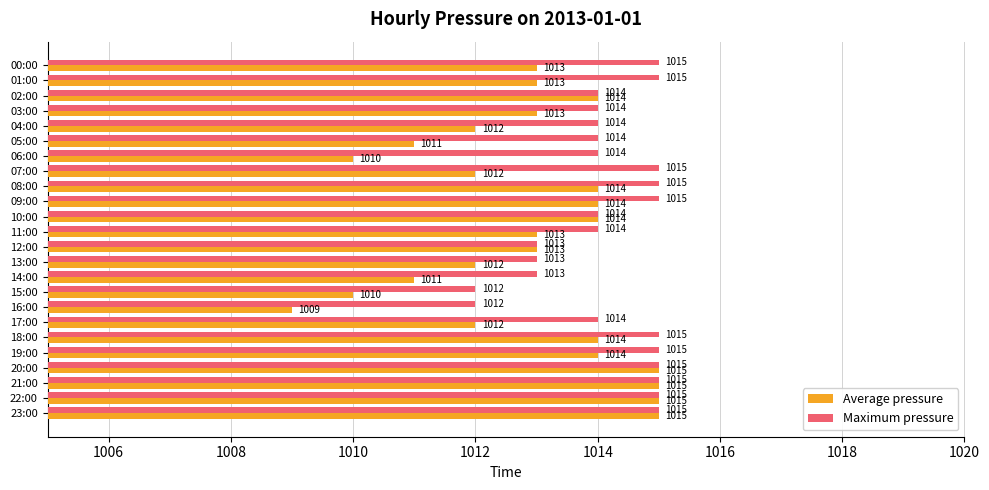

What is the highest value of the Average pressure series?

1015